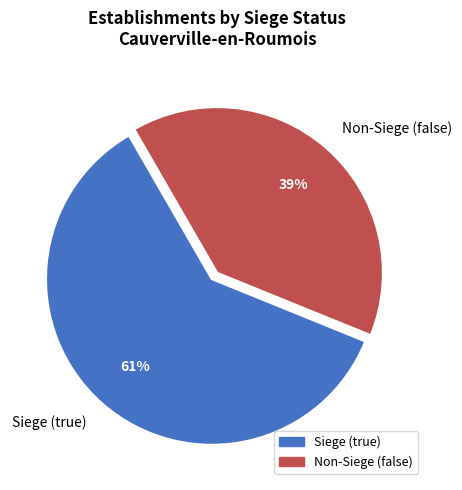

To the nearest percent, what is the average slice percentage?

50%